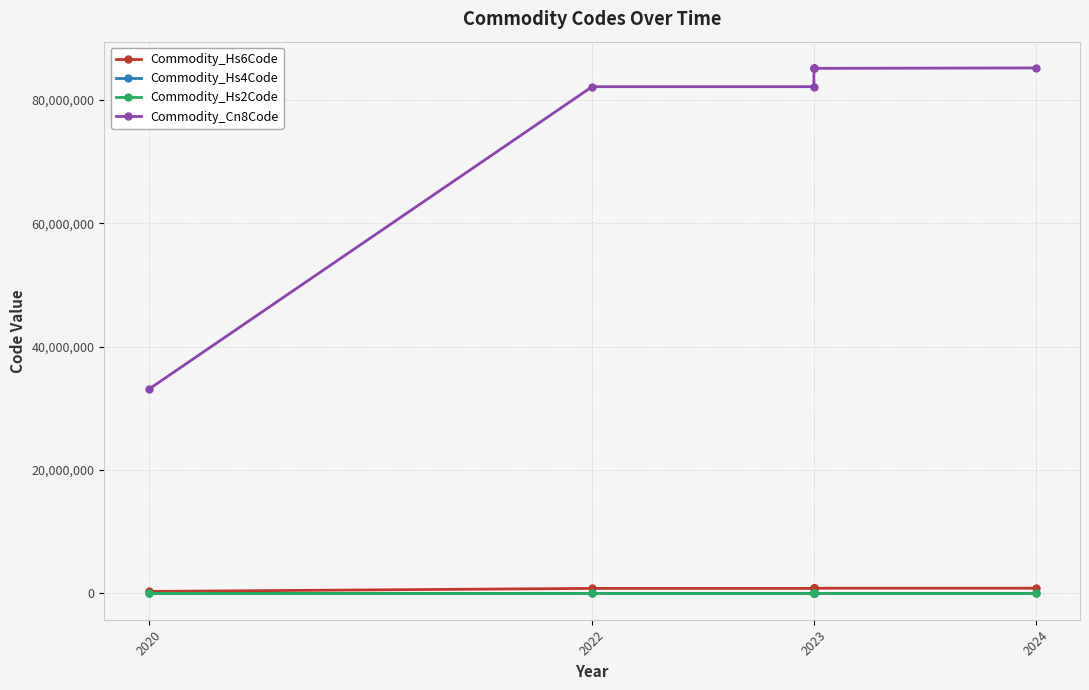

Does the chart have visible grid lines?

Yes